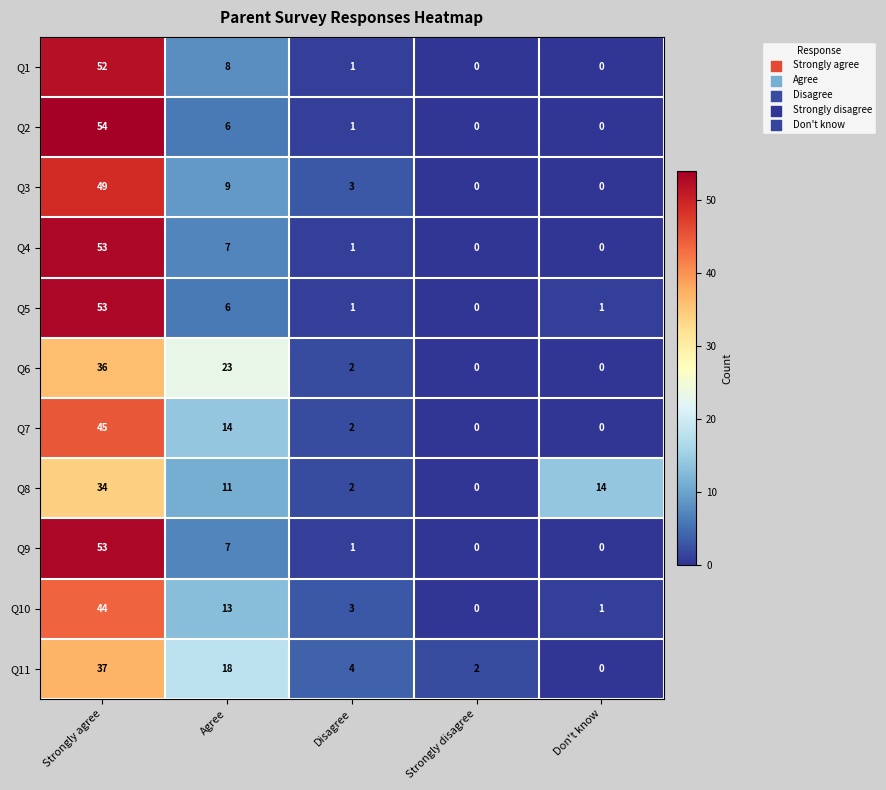

How many data points in Q11 are less than 4?

2